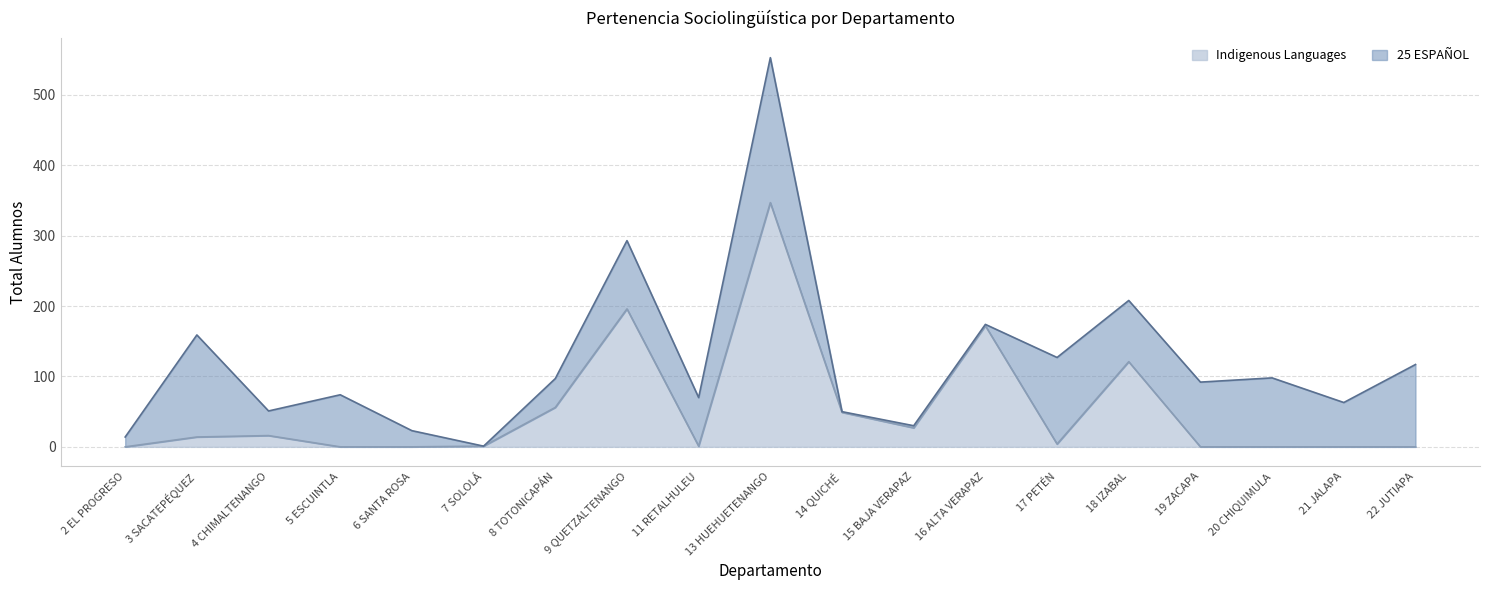

List the labels in order of value, largest first.

13 HUEHUETENANGO, 9 QUETZALTENANGO, 16 ALTA VERAPAZ, 18 IZABAL, 8 TOTONICAPÁN, 14 QUICHÉ, 15 BAJA VERAPAZ, 4 CHIMALTENANGO, 3 SACATEPÉQUEZ, 17 PETÉN, 7 SOLOLÁ, 11 RETALHULEU, 2 EL PROGRESO, 5 ESCUINTLA, 6 SANTA ROSA, 19 ZACAPA, 20 CHIQUIMULA, 21 JALAPA, 22 JUTIAPA